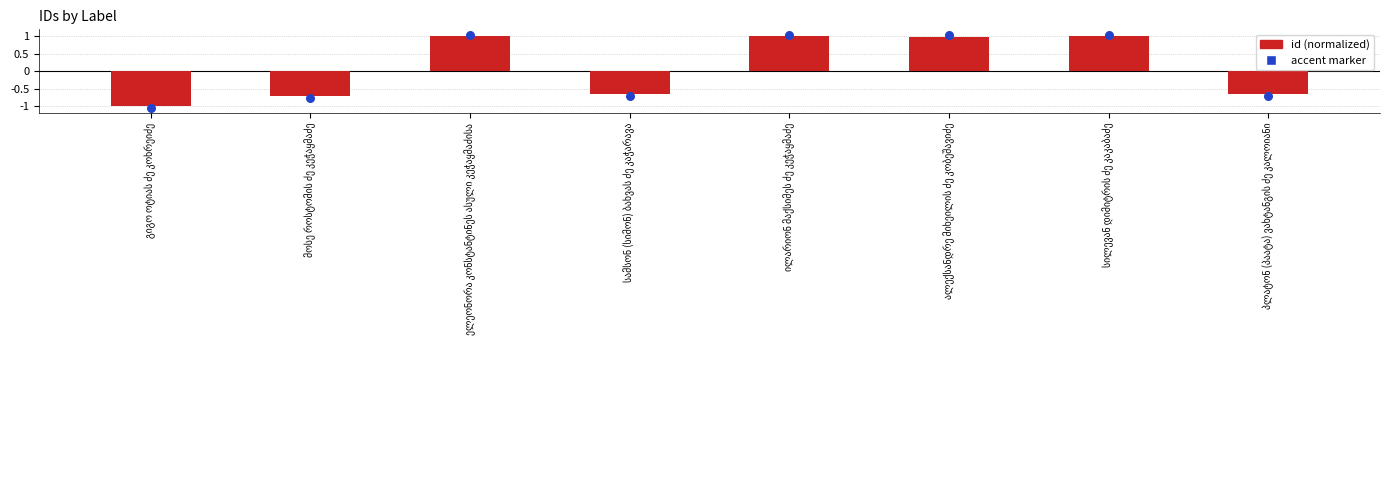

Which has a higher value, ილარიონ მაქსიმეს ძე კეჭაყმაძე or ელეონორა კონსტანტინეს ასული კეჭაყმაძისა?

ილარიონ მაქსიმეს ძე კეჭაყმაძე